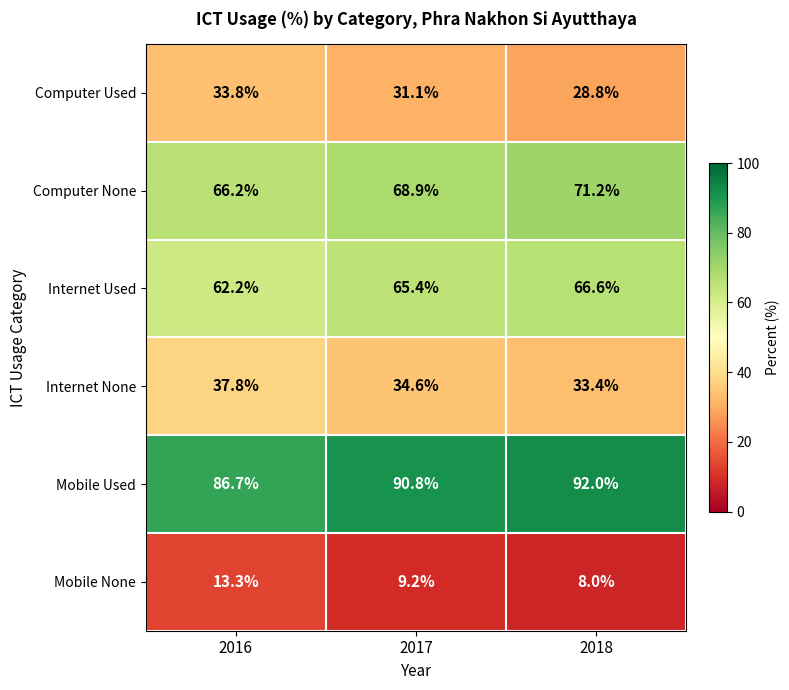

List the series in order of their peak value, highest first.

Mobile Used, Computer None, Internet Used, Internet None, Computer Used, Mobile None